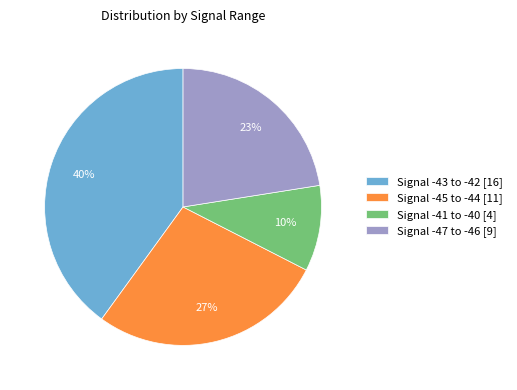

What is the smallest slice in the pie chart?

Signal -41 to -40 [4]